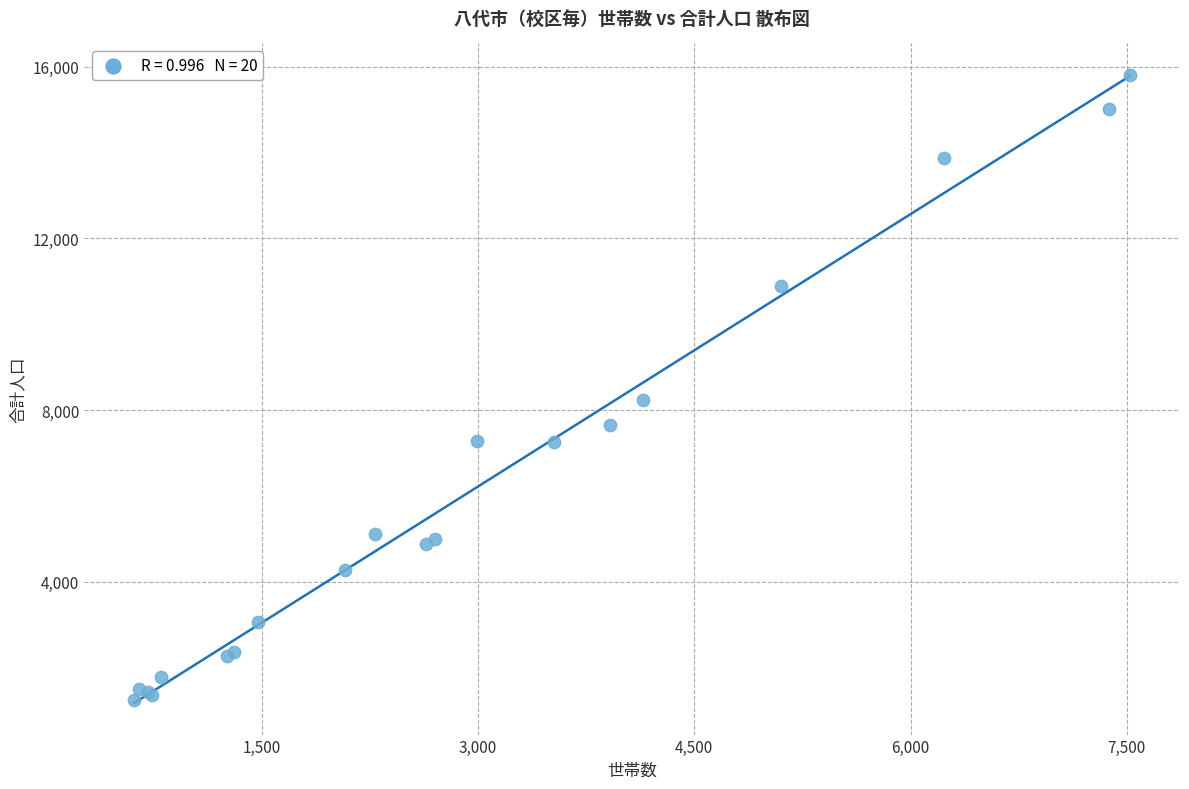

What Y value in the scatter plot is closest to 8529?

8242